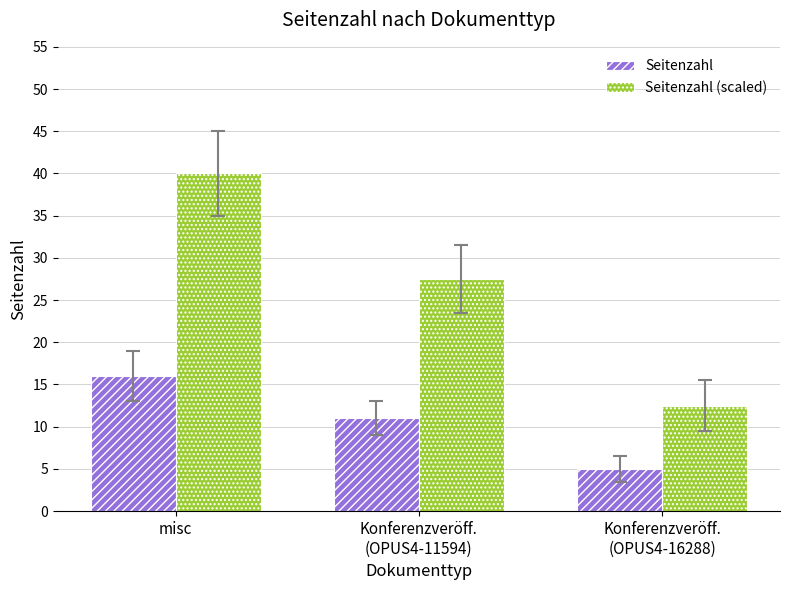

The Seitenzahl (scaled) series shows 53.2 at misc. True or false?

False